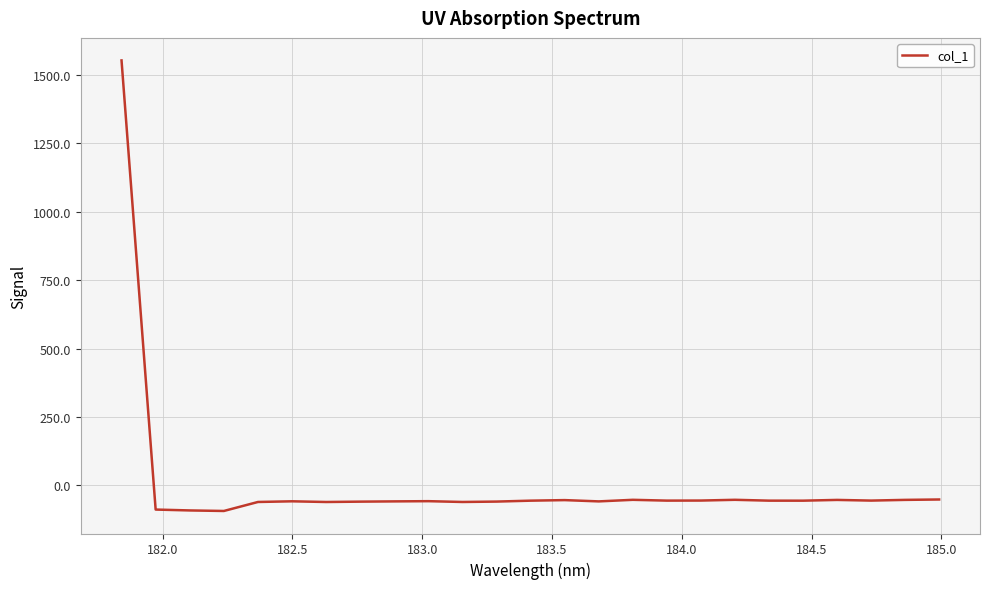

What is the average value?

3.6